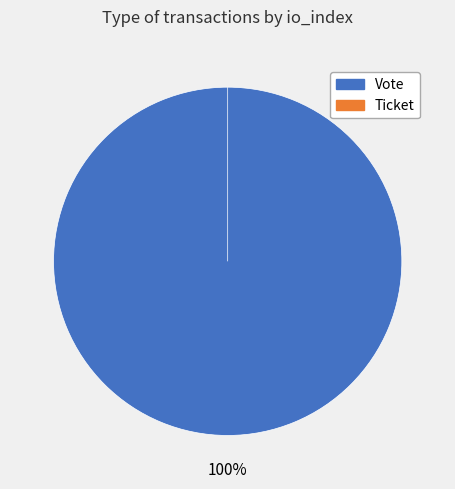

To the nearest percent, what is the difference between the largest and smallest slice percentages?

100%